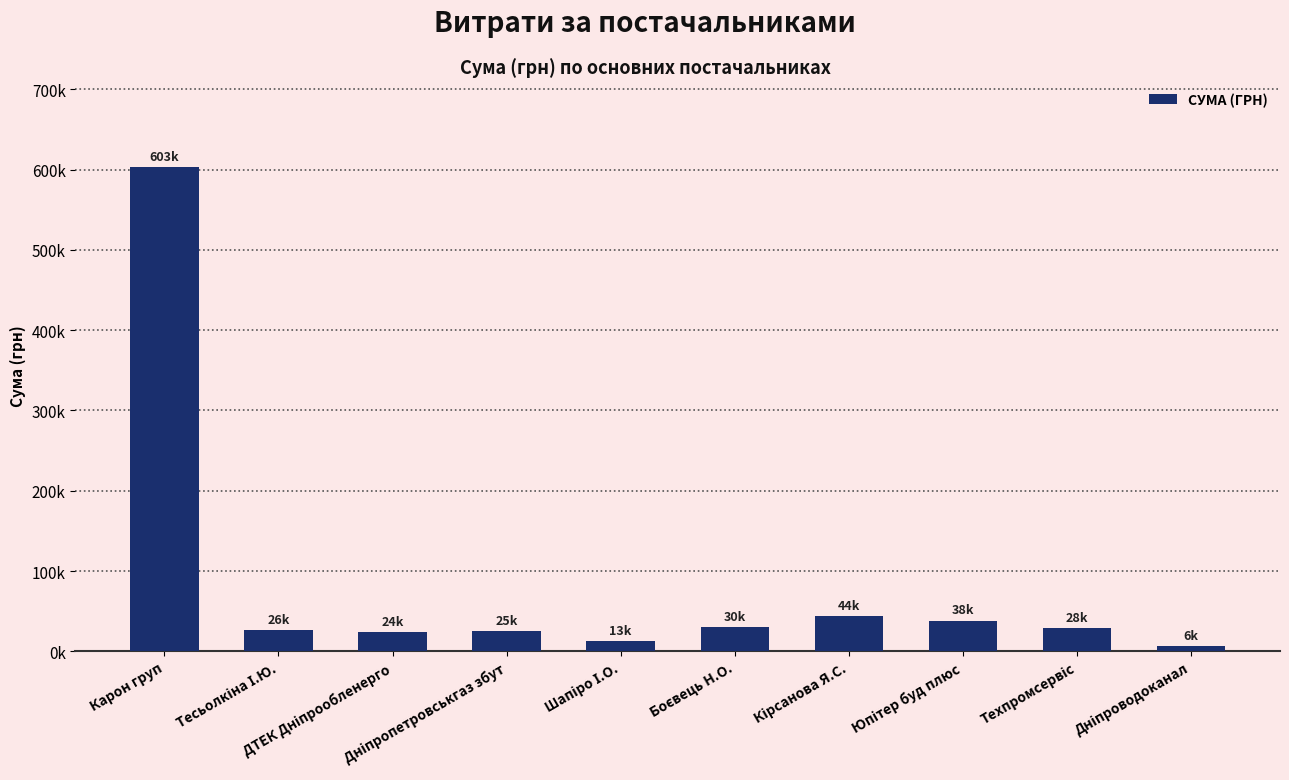

List the labels in order of value, largest first.

Карон груп, Кірсанова Я.С., Юпітер буд плюс, Боєвець Н.О., Техпромсервіс, Тесьолкіна І.Ю., Дніпропетровськгаз збут, ДТЕК Дніпрообленерго, Шапіро І.О., Дніпроводоканал